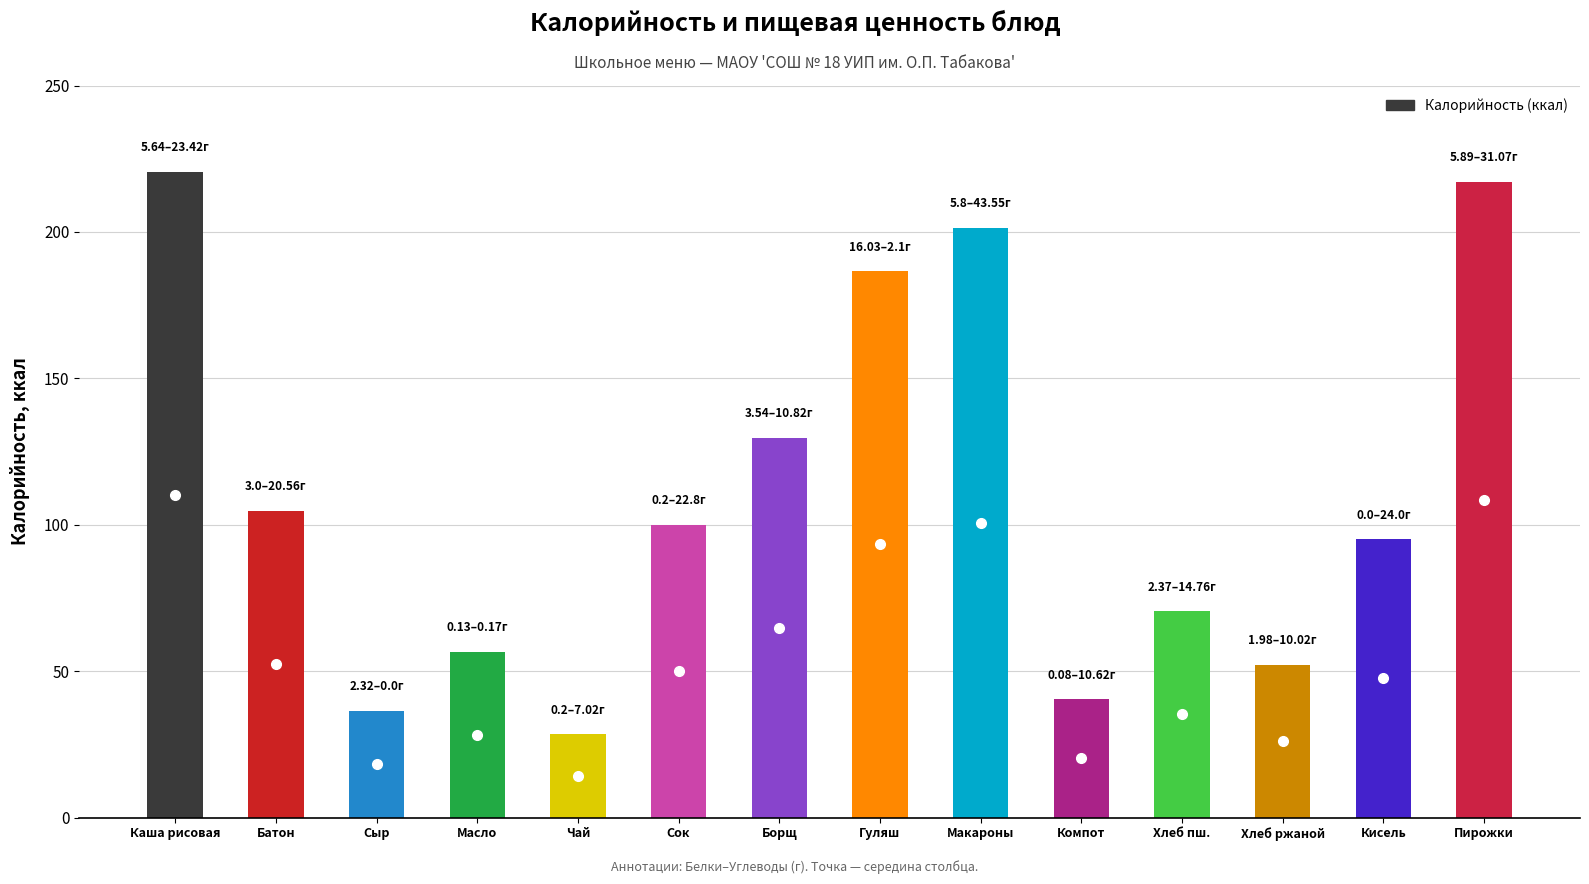

True or false: the data shows 40.4 at Компот.

True